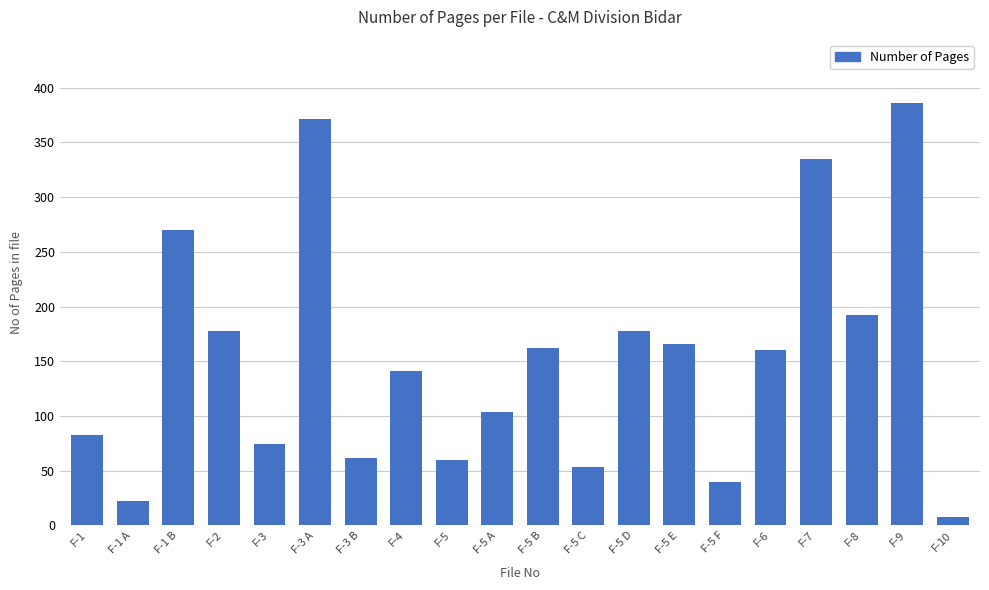

Where does the data first go above 160?

F-1 B